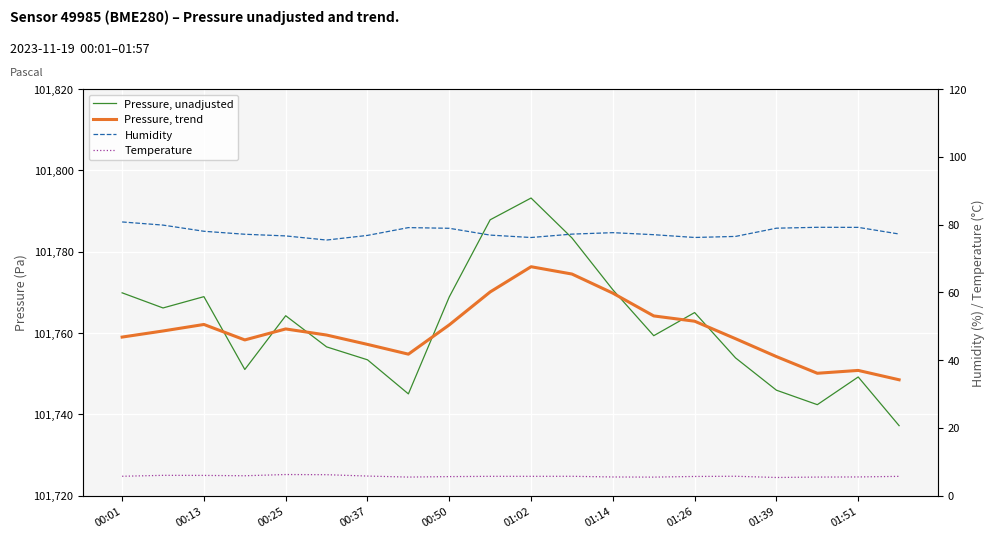

What is the minimum value for Temperature?

5.4